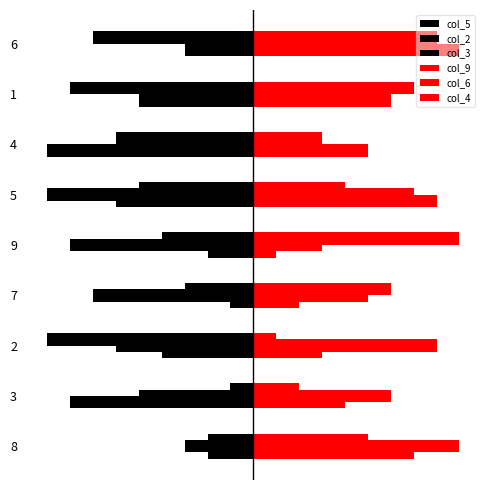

What is the value of the col_5 bar at the 5th from the left?

-2